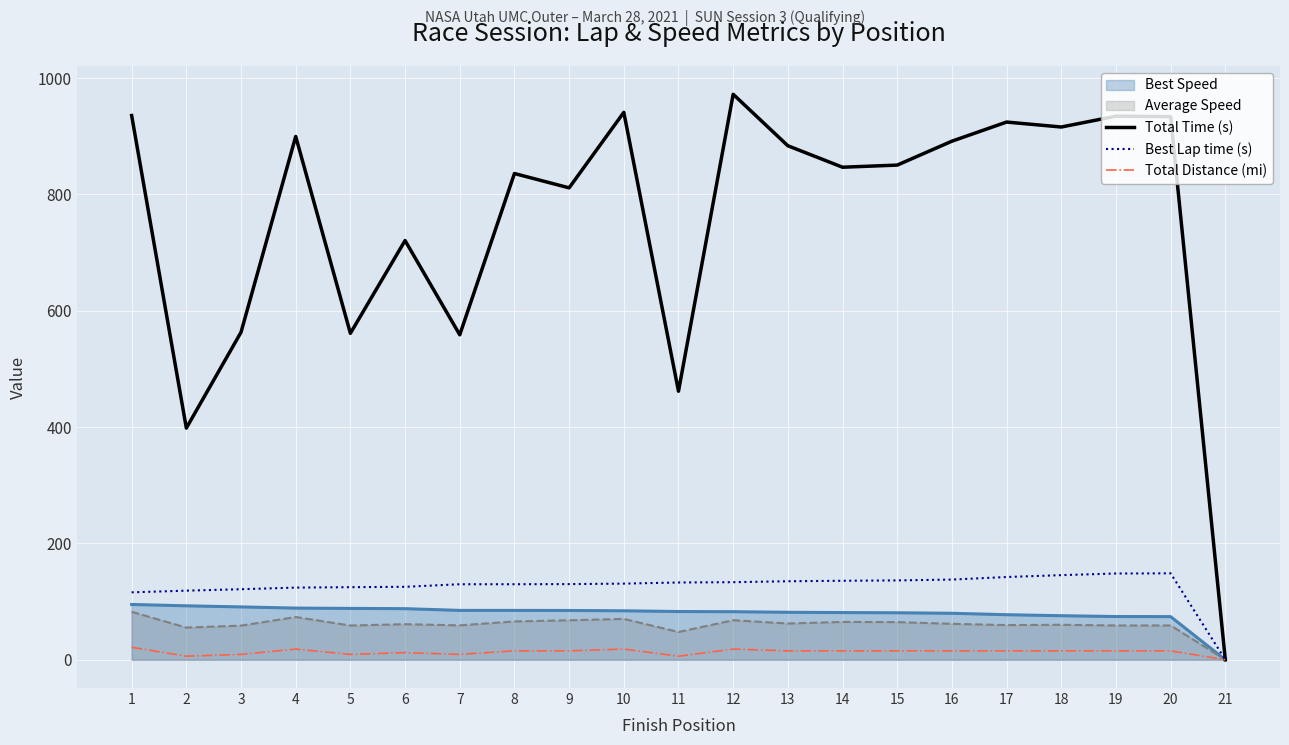

True or false: Total Distance (mi) and Best Lap time (s) intersect in this chart.

False